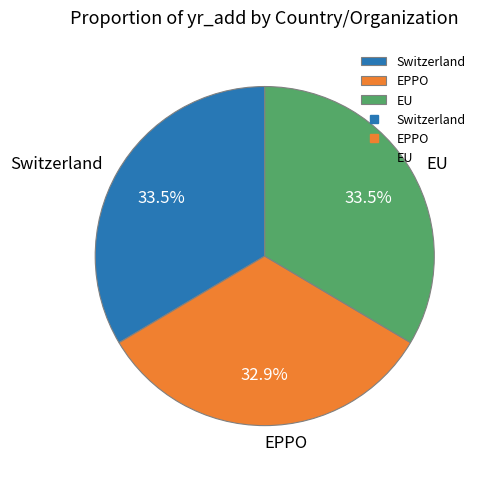

Approximately how many times larger is the value at EU compared to Switzerland?

1.0